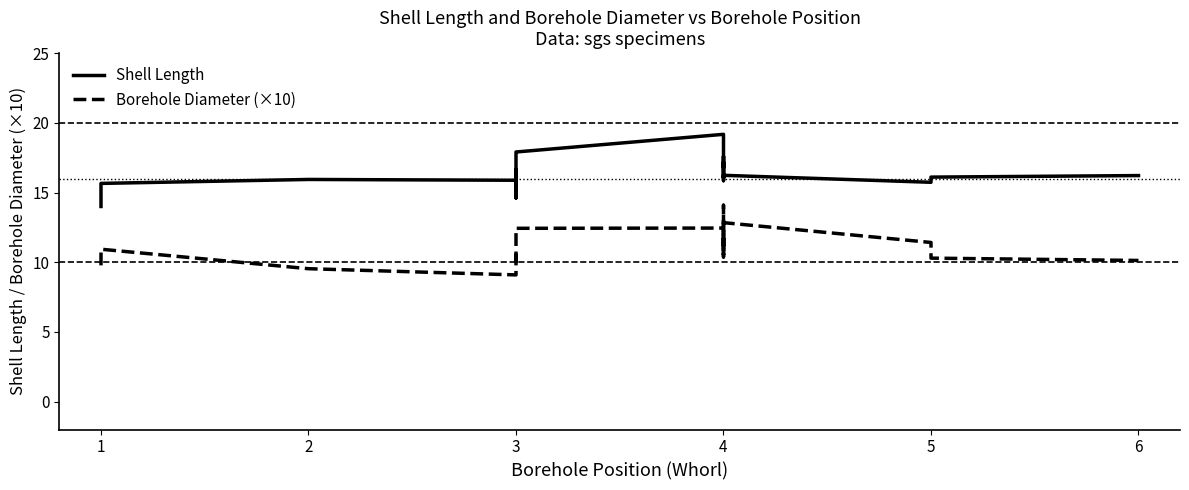

How many interior local valleys does the Shell Length series have?

7